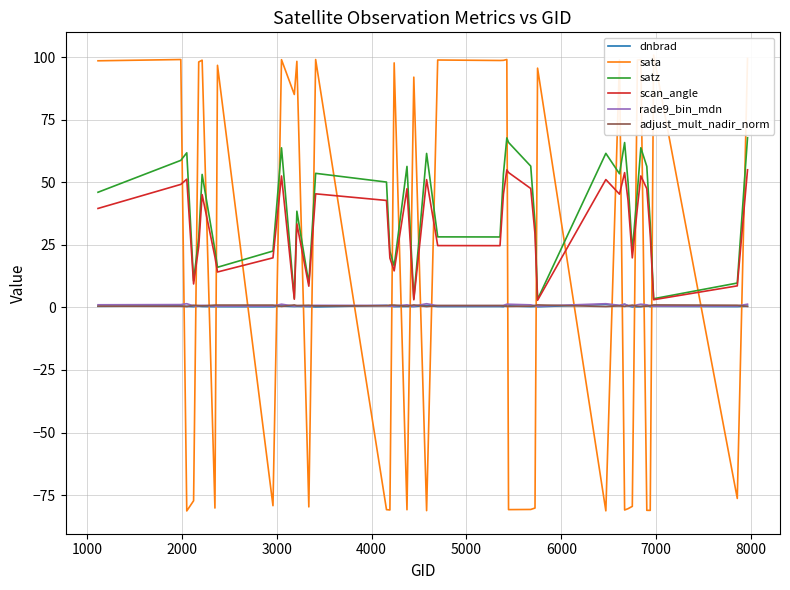

What is the highest value of the satz series?

67.8